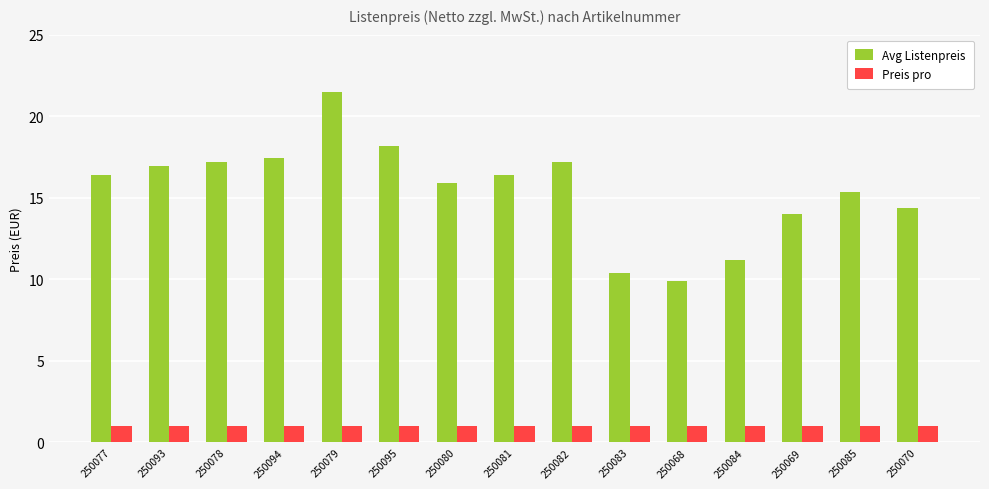

How many groups of bars are there?

15